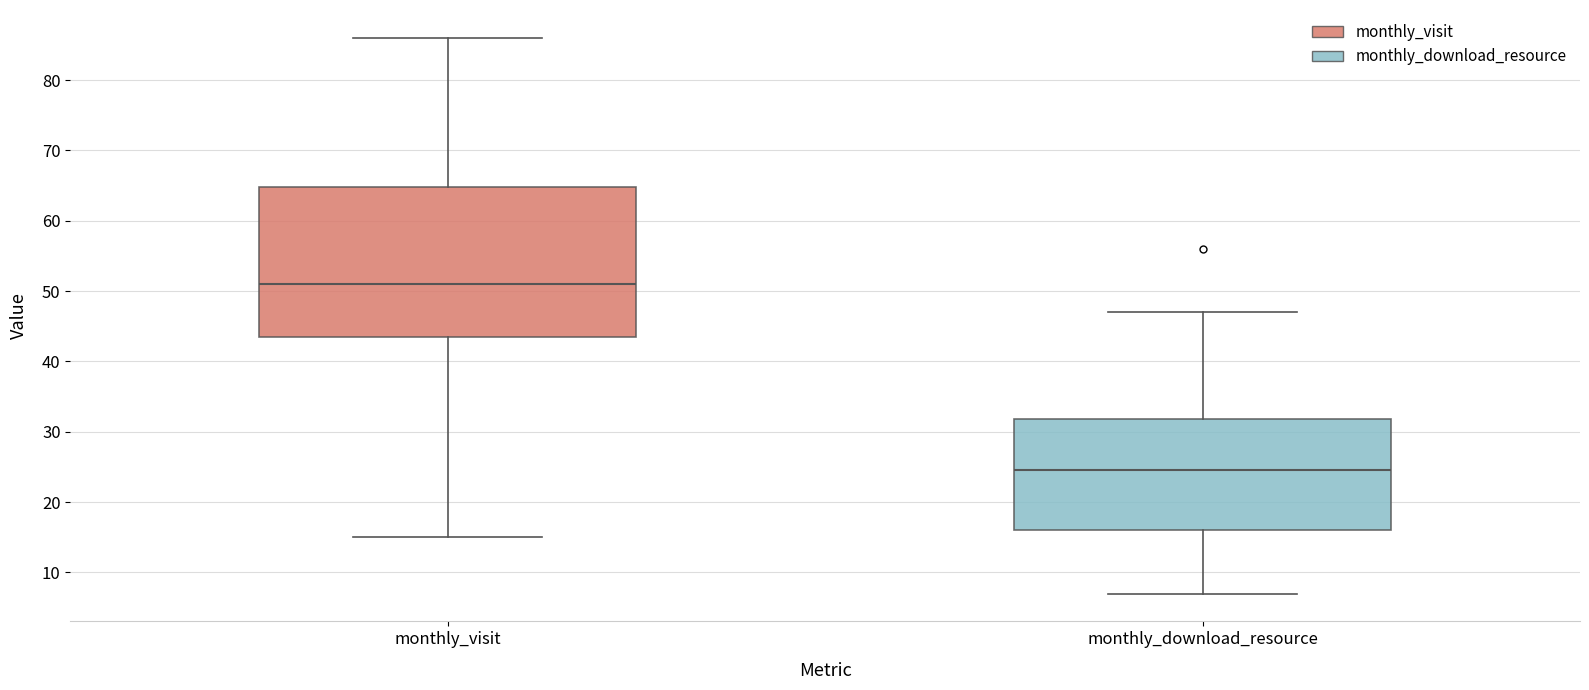

Which box has the lowest median line?

monthly_download_resource